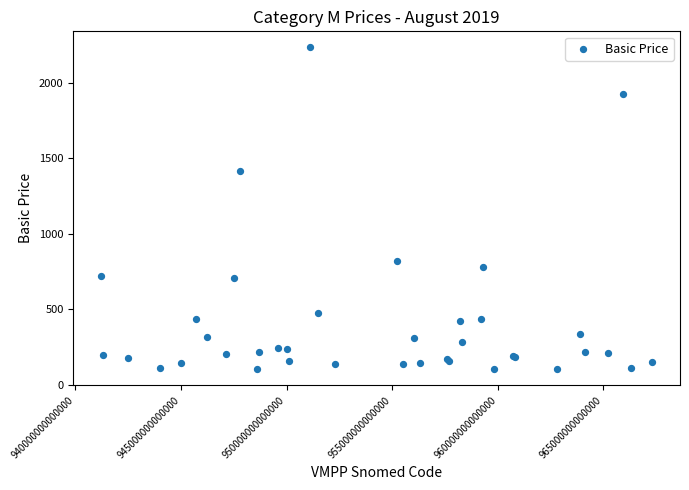

What Y value in the scatter plot is closest to 1169?

1419